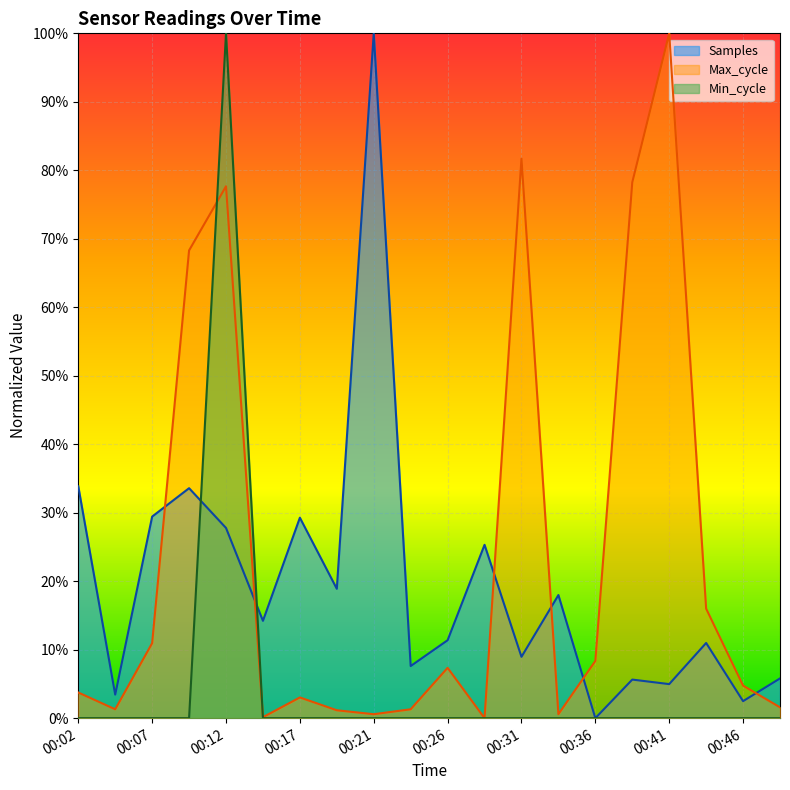

What is the value of the Samples point at the 8th from the left?

0.2